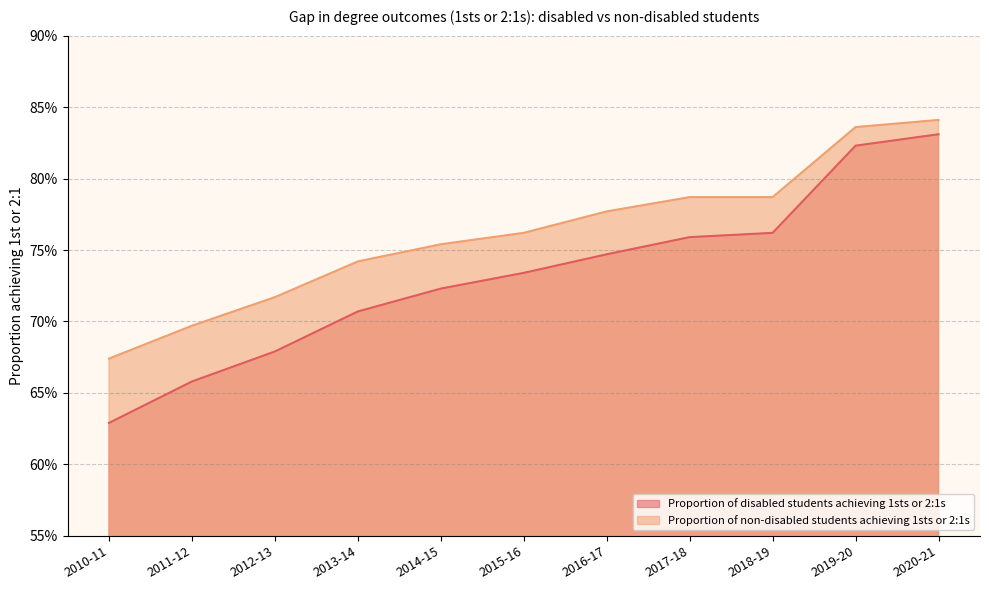

True or false: Proportion of disabled students achieving 1sts or 2:1s and Proportion of non-disabled students achieving 1sts or 2:1s cross at least once.

False